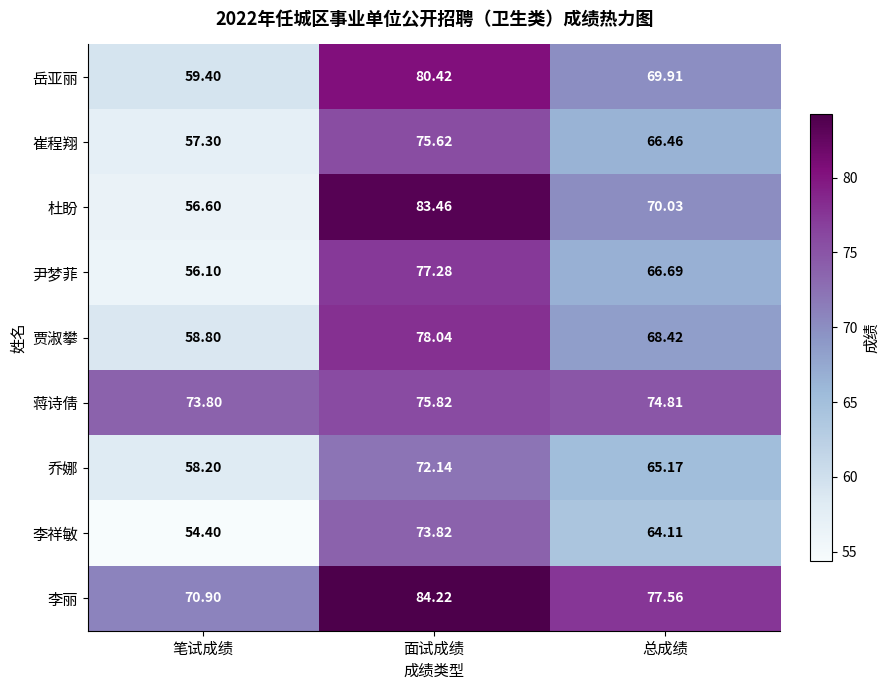

Which category has the highest value in the 贾淑攀 series?

面试成绩